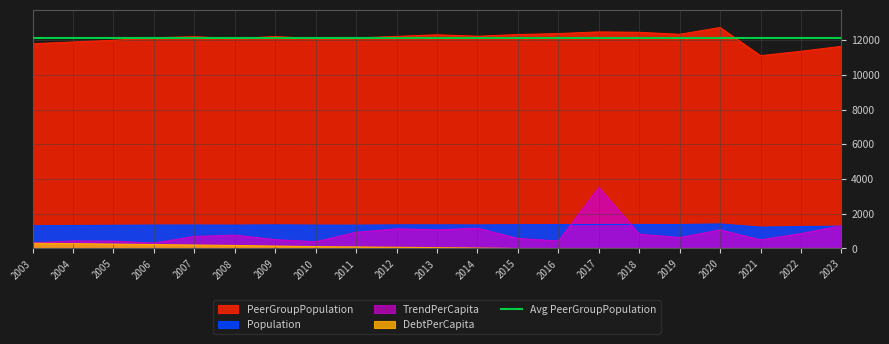

What is the value of the TrendPerCapita point at the 19th from the left?

496.7